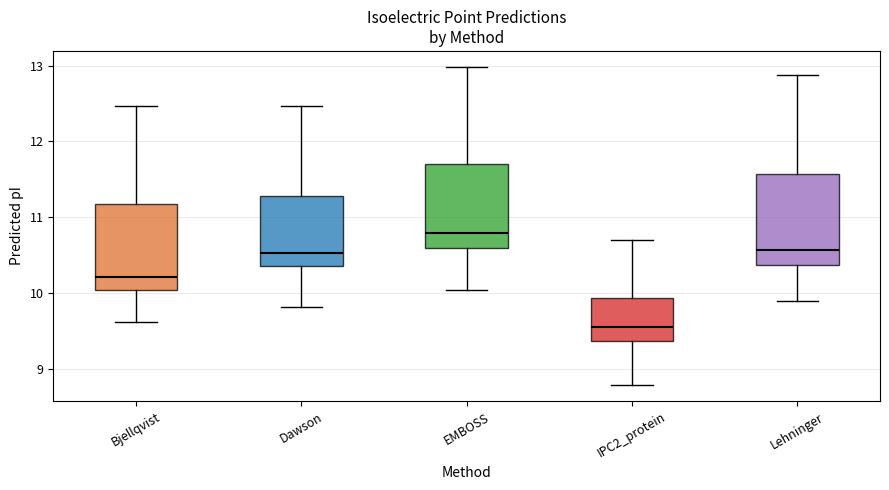

Which box's median line is the highest?

EMBOSS